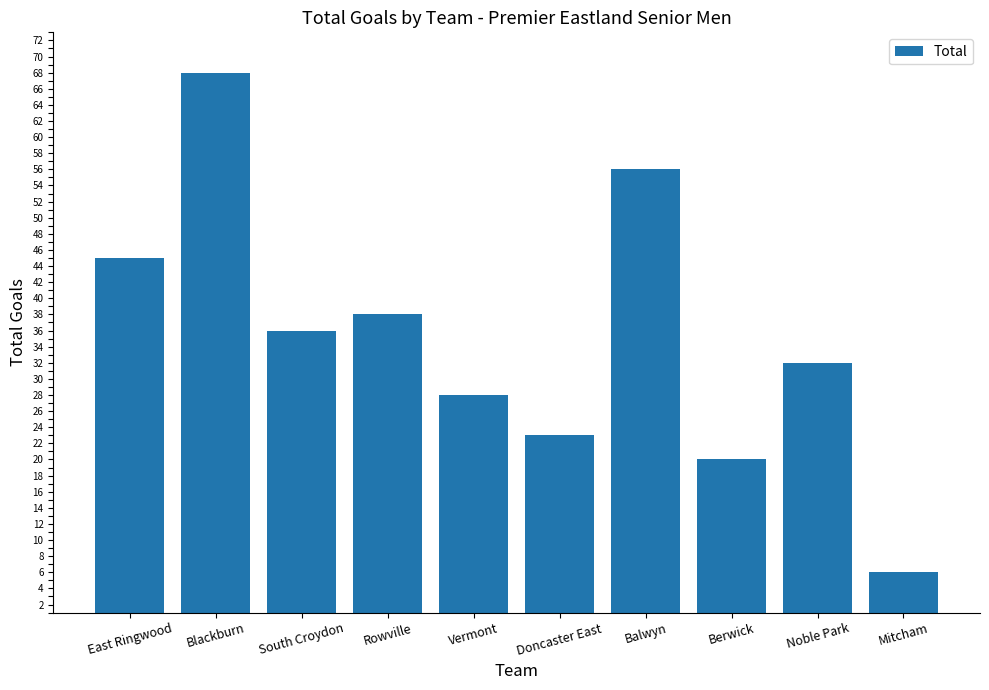

At which category does the chart reach its minimum across all series?

Mitcham